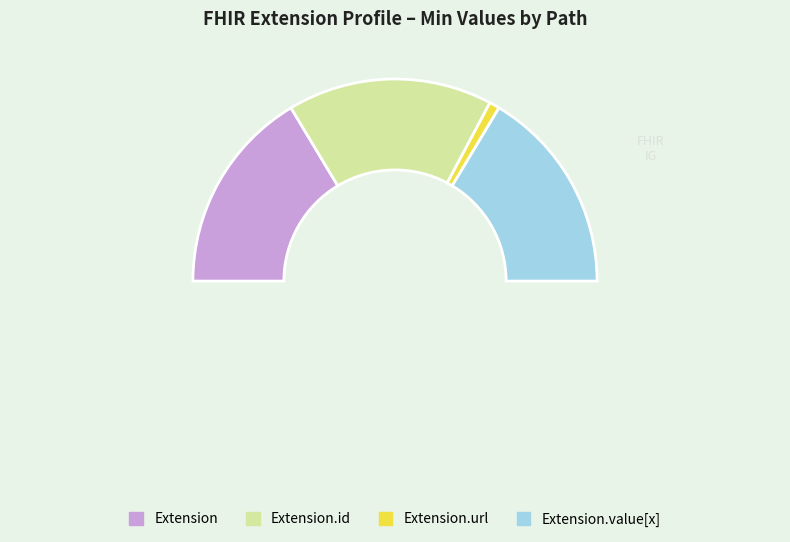

Rank the categories by value from lowest to highest.

Extension.url, Extension, Extension.id, Extension.value[x]